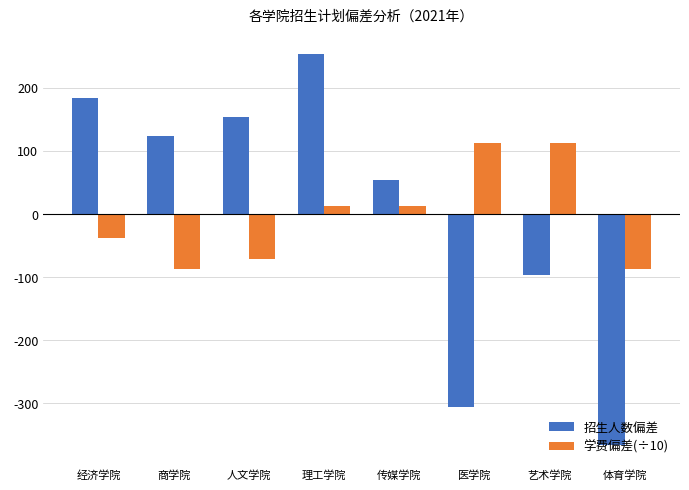

At which category is the sum across all series the highest?

理工学院